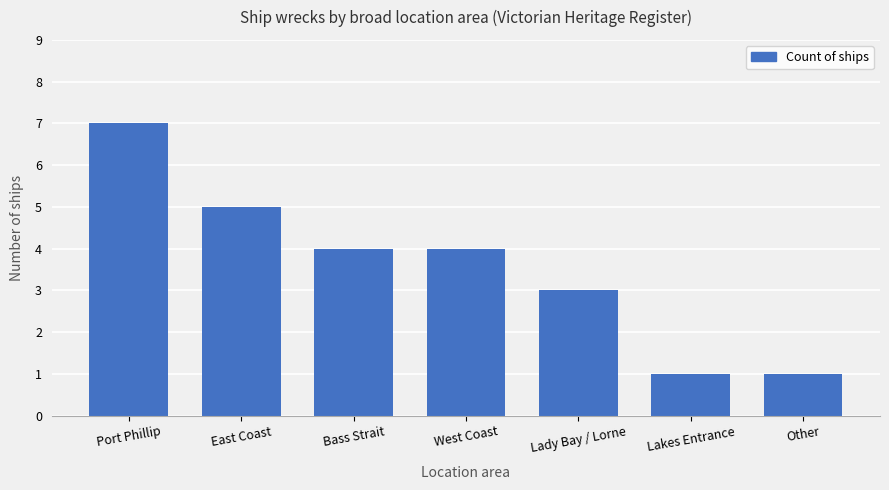

What is the sum of the values at Lady Bay / Lorne and Other?

4